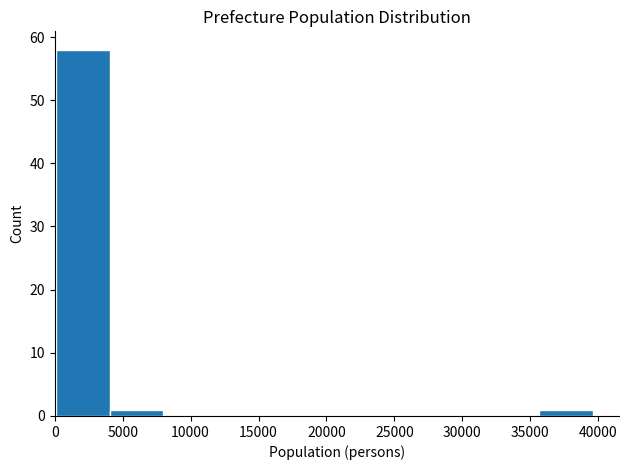

What is the height of the bar covering 35500 to 39500 on the x-axis? Neither the bar edges nor the heights are printed on the chart, so give them approximately, as read against the axes.

1